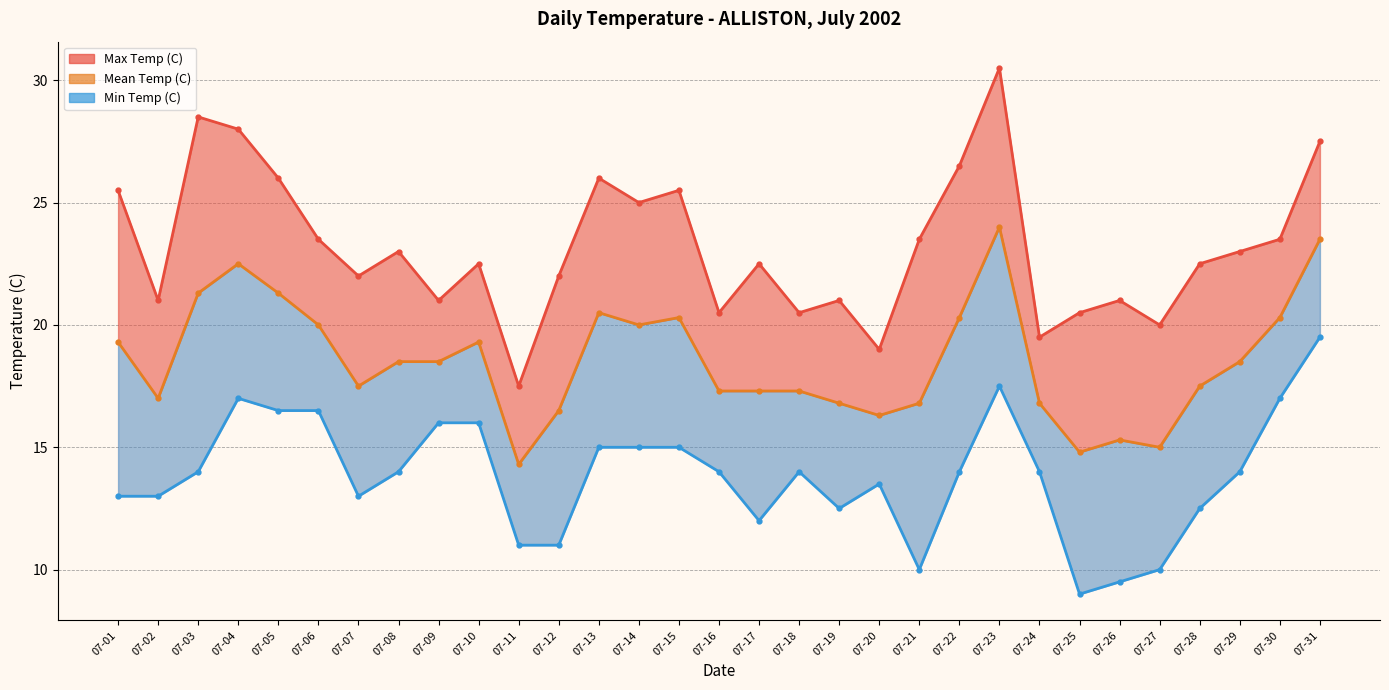

Where is the first local maximum for Mean Temp (C)?

07-04